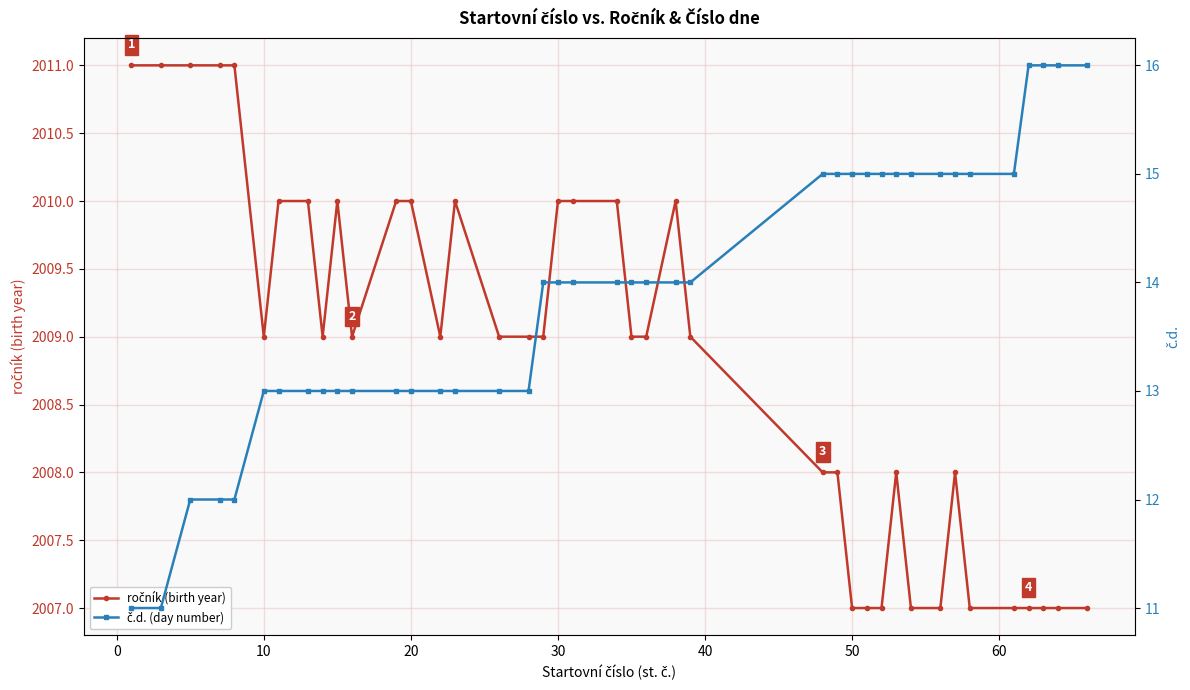

Which series has the largest total across all categories?

ročník (birth year)